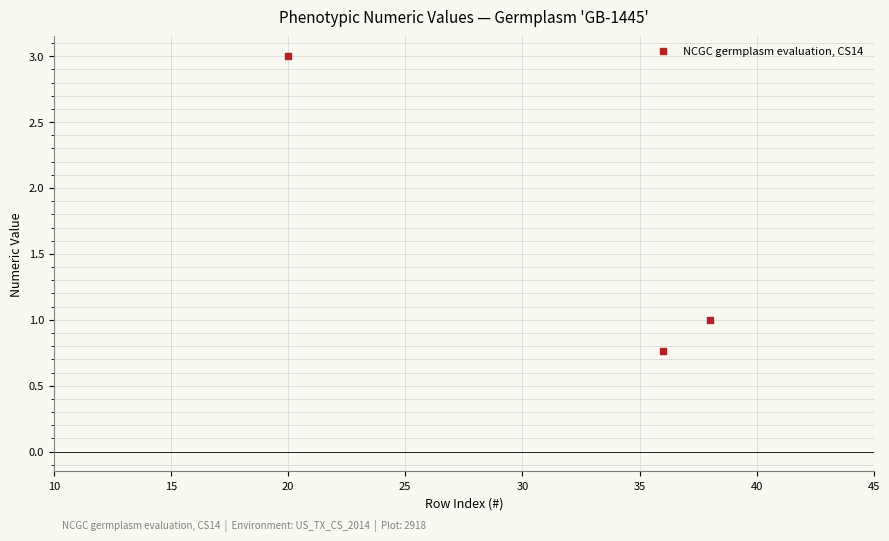

What is the range of X values (max minus min)?

18.0